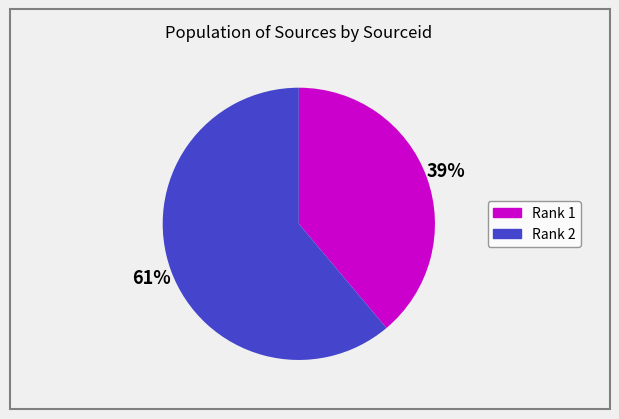

The Rank 2 slice represents 61% of the pie. True or false?

True